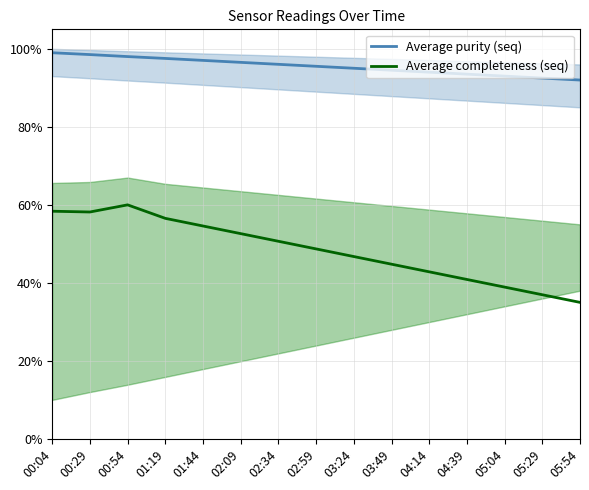

True or false: Average purity (seq) and Average completeness (seq) intersect in this chart.

False